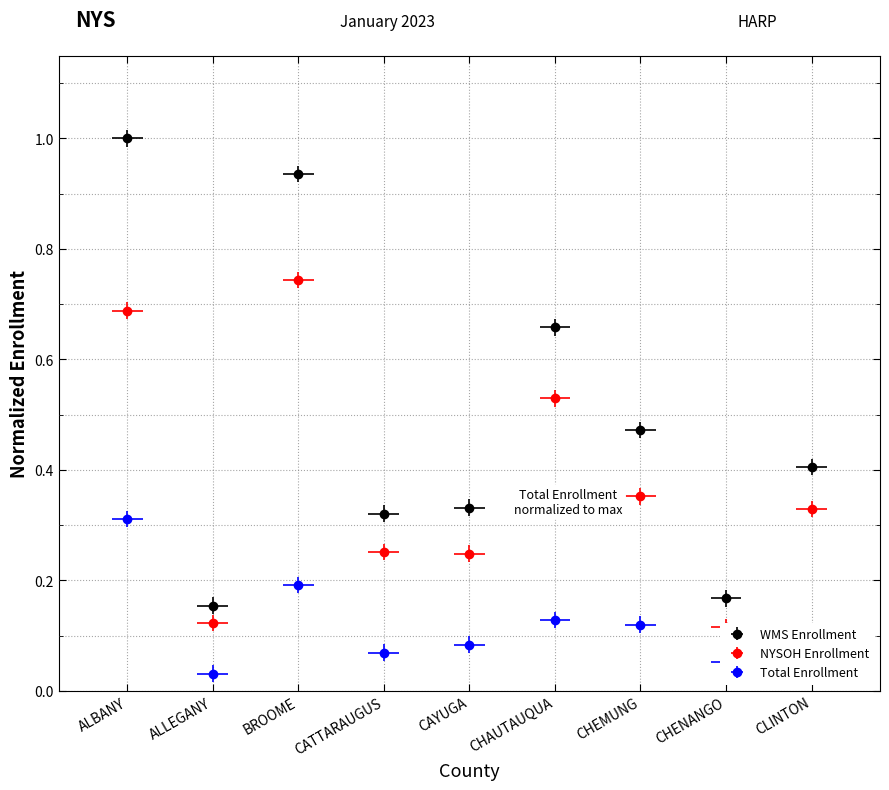

Reading right to left, list all the values displayed in this chart.

WMS Enrollment: CLINTON=0.4	CHENANGO=0.2	CHEMUNG=0.5	CHAUTAUQUA=0.7	CAYUGA=0.3	CATTARAUGUS=0.3	BROOME=0.9	ALLEGANY=0.2	ALBANY=1.0
NYSOH Enrollment: CLINTON=0.3	CHENANGO=0.1	CHEMUNG=0.4	CHAUTAUQUA=0.5	CAYUGA=0.2	CATTARAUGUS=0.3	BROOME=0.7	ALLEGANY=0.1	ALBANY=0.7
Total Enrollment: CLINTON=0.1	CHENANGO=0.1	CHEMUNG=0.1	CHAUTAUQUA=0.1	CAYUGA=0.1	CATTARAUGUS=0.1	BROOME=0.2	ALLEGANY=0.0	ALBANY=0.3